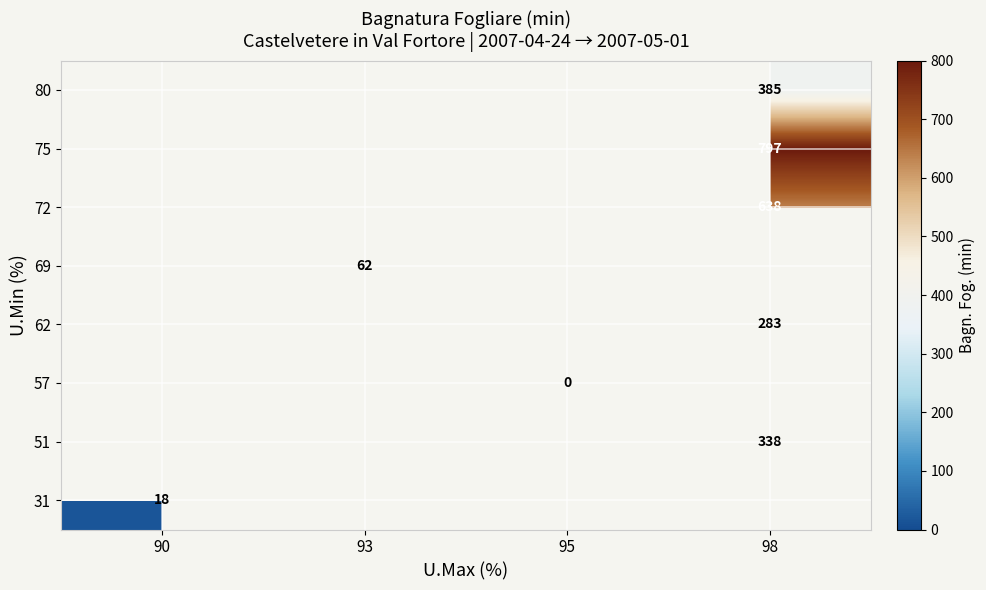

True or false: 31 has a value of 6 at 90.

False